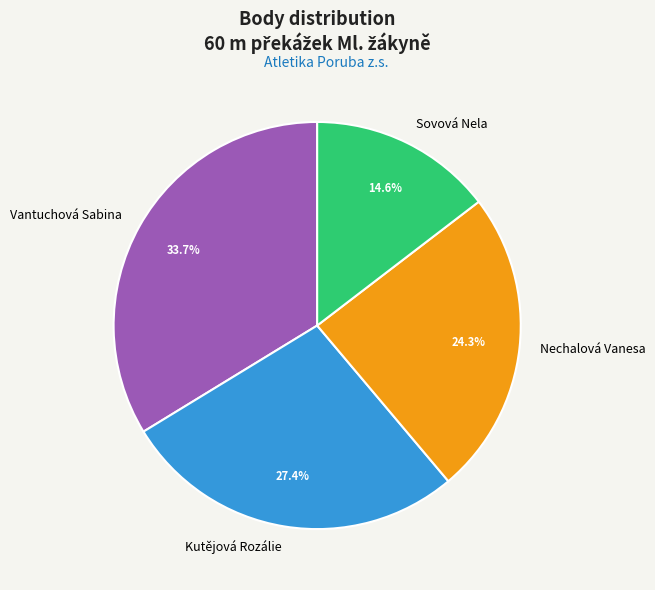

To the nearest percent, what portion does Nechalová Vanesa represent?

24%